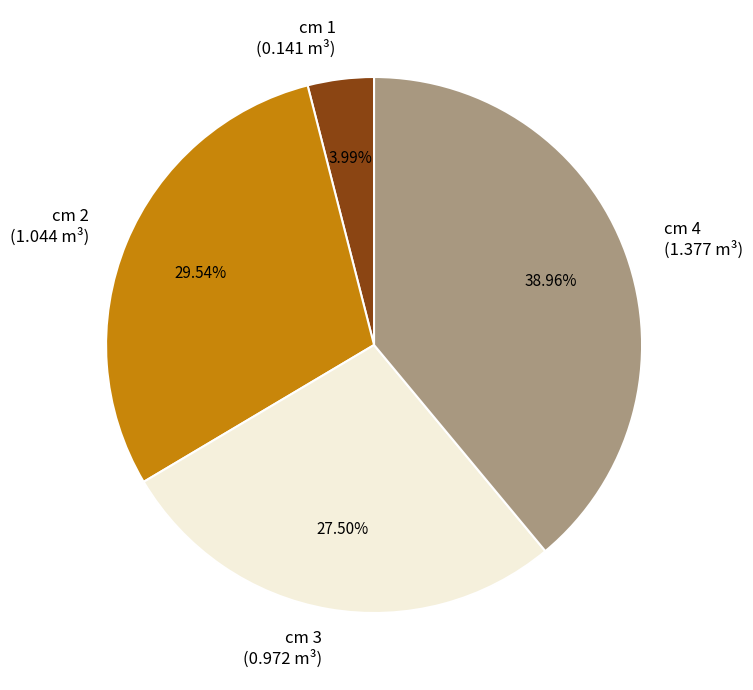

To the nearest percent, what is the difference between the largest and smallest slice percentages?

35%